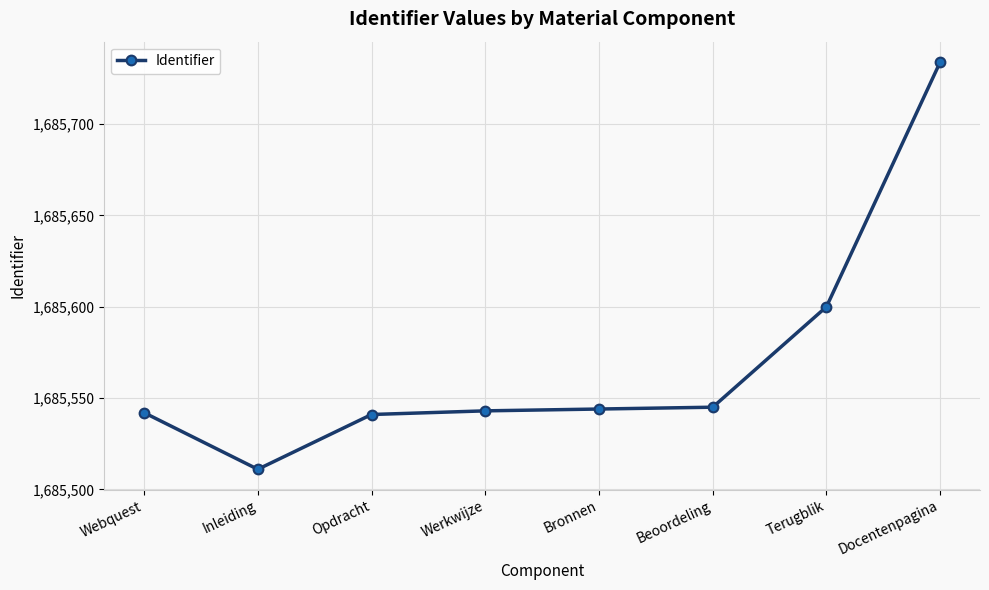

What is the label of the 5th point from the right?

Werkwijze